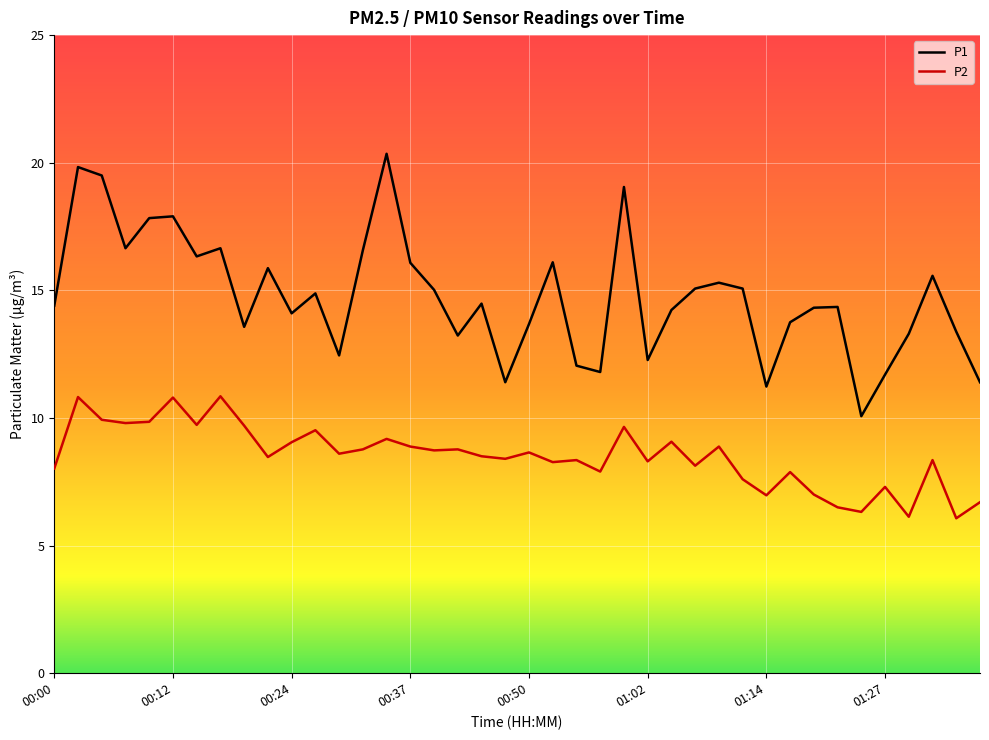

List the series in order of their overall mean, highest first.

P1, P2